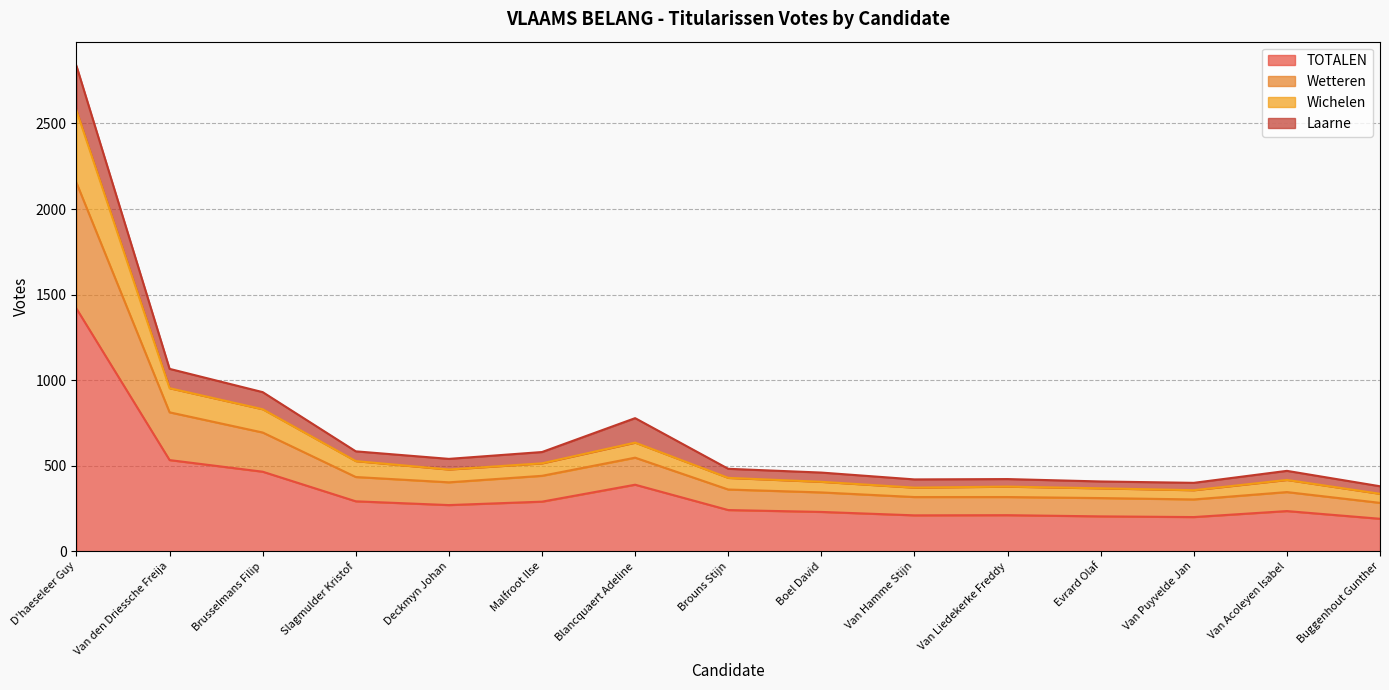

What is the label of the 15th point from the left?

Buggenhout Gunther